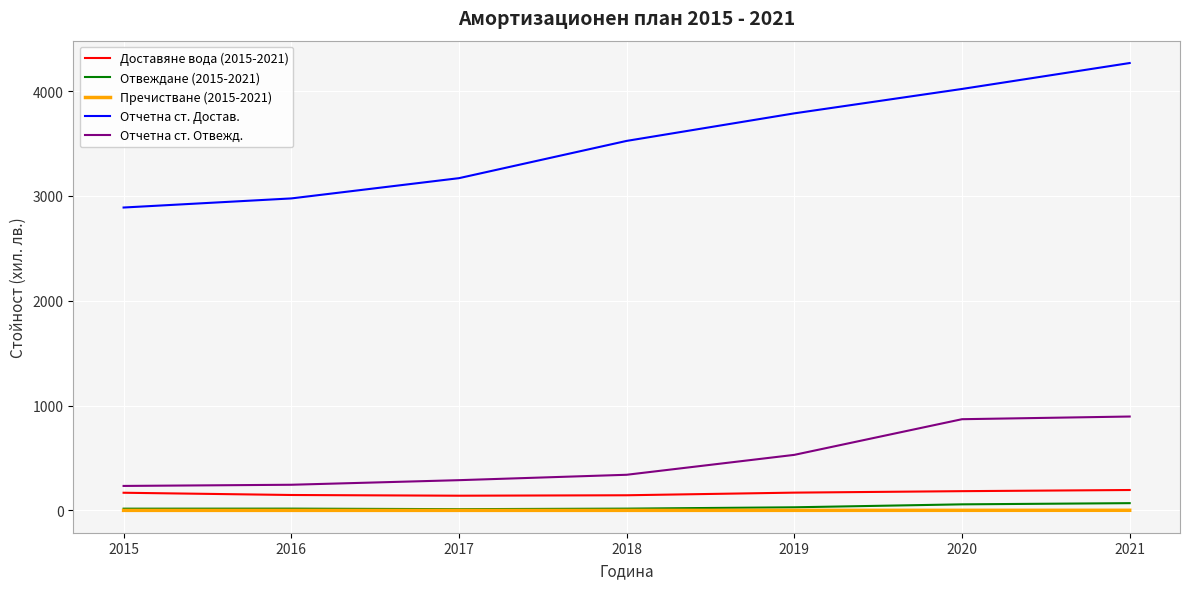

Read the Отчетна ст. Достав. value at 2016.

2975.8